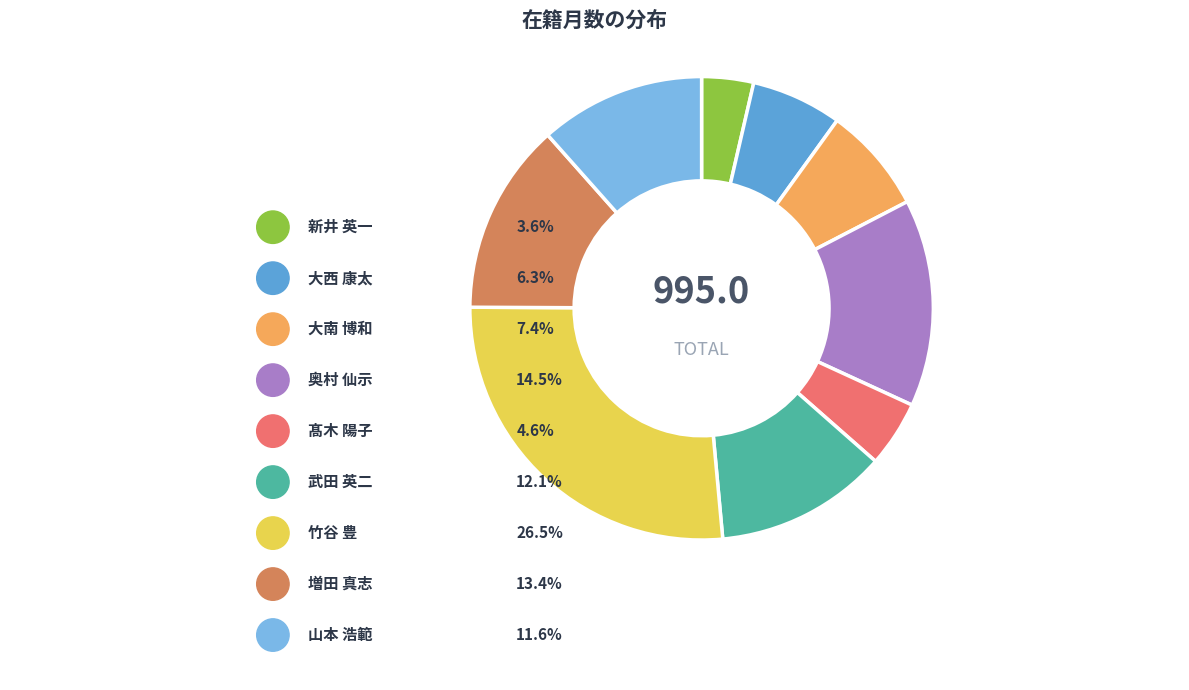

How many slices are in this pie chart?

9